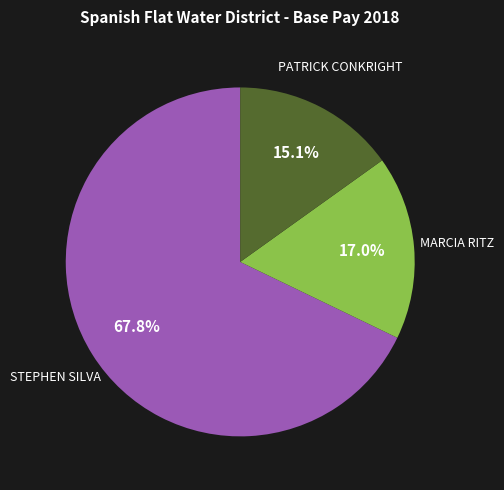

Is there any slice that represents more than half of the pie?

Yes